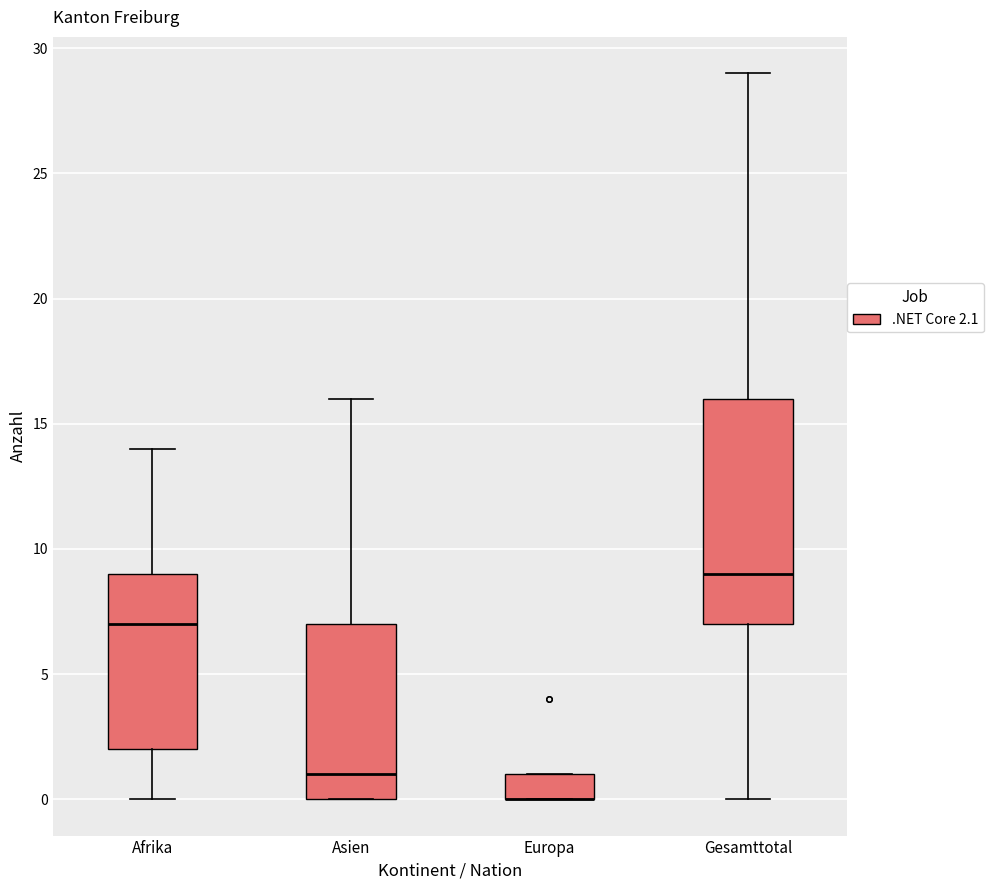

Where does the median line of the box for Gesamttotal sit on the y-axis? The values are not printed on the chart, so give them approximately, as read against the axis.

9